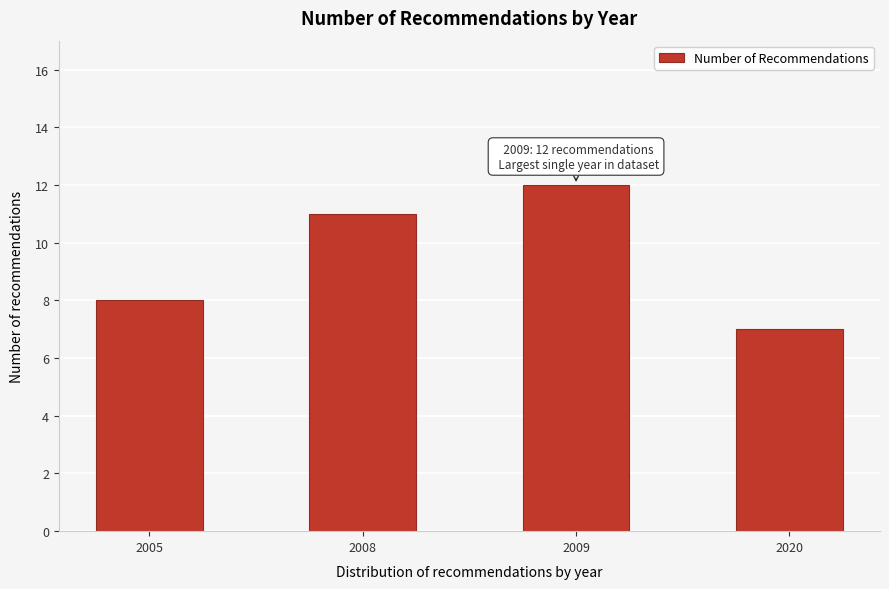

Reading left to right, transcribe all the data shown in this chart.

8	11	12	7